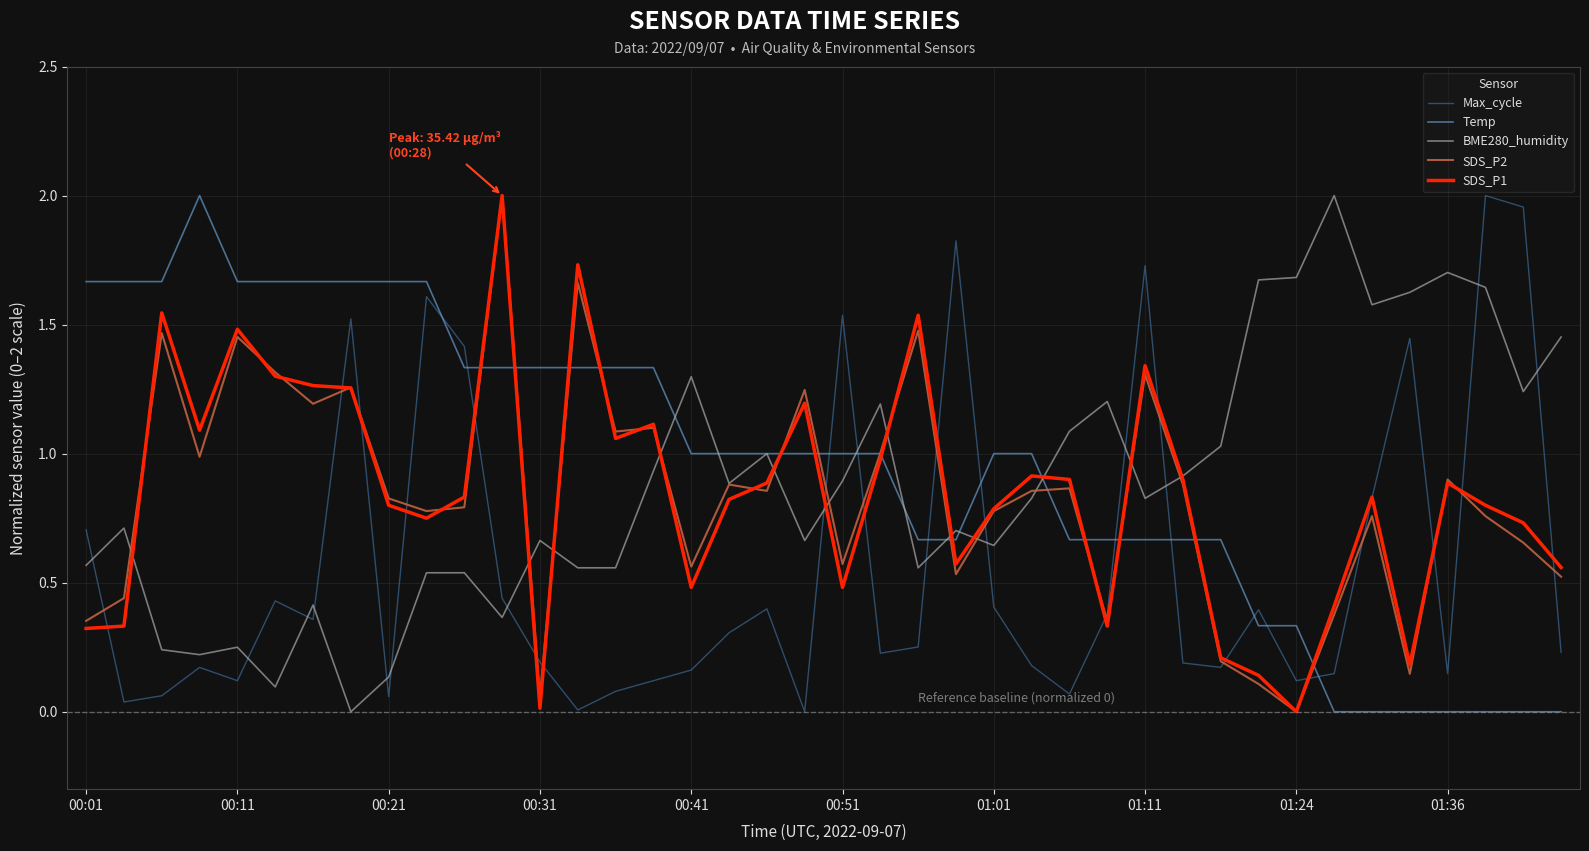

The value of Max_cycle at 01:11 is 2.4. True or false?

False